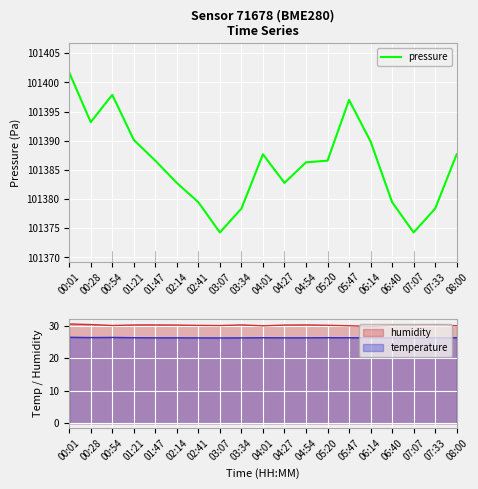

Where is the data nearest to the value 101388?

04:01